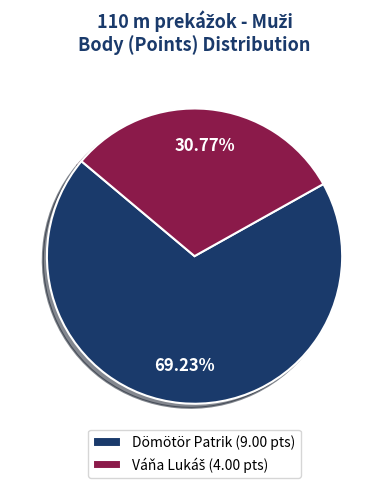

Count the number of slices in the pie.

2